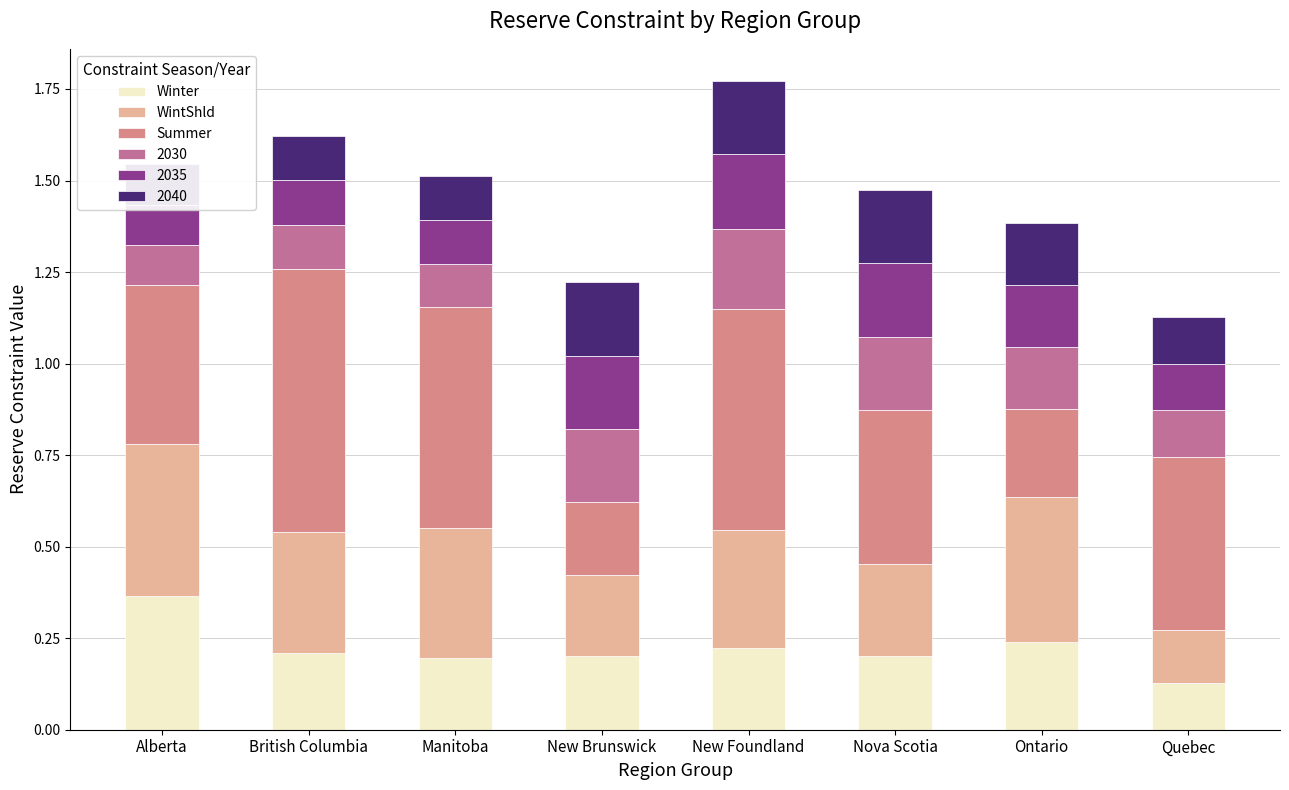

What is the label of the 1st bar from the right?

Quebec